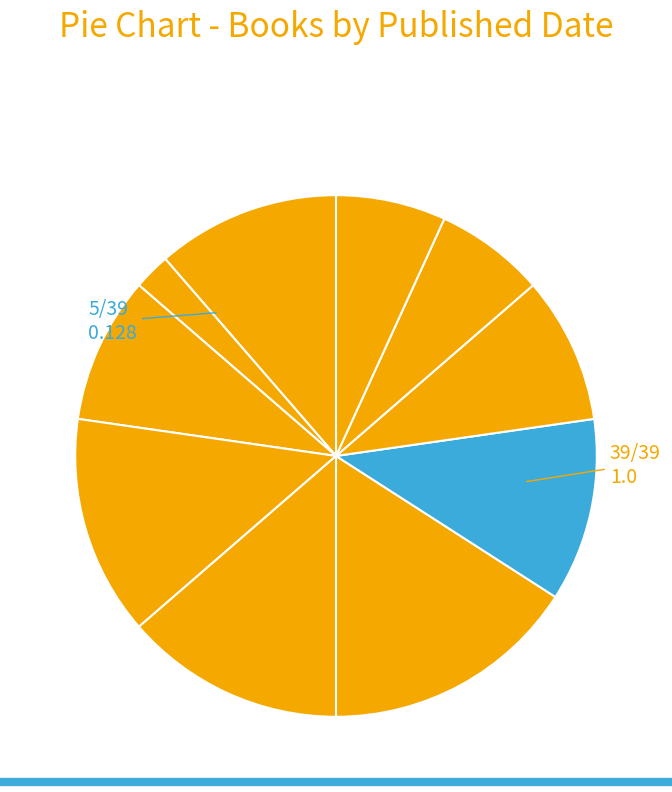

Which slice is the smallest?

1911